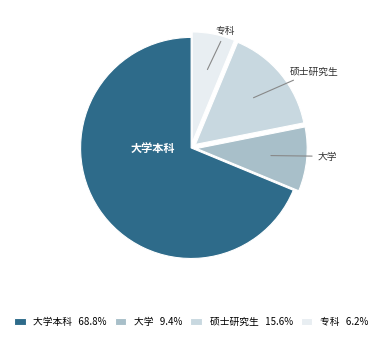

What is the ratio of the value at 专科 6.2% to the value at 大学 9.4%?

0.7